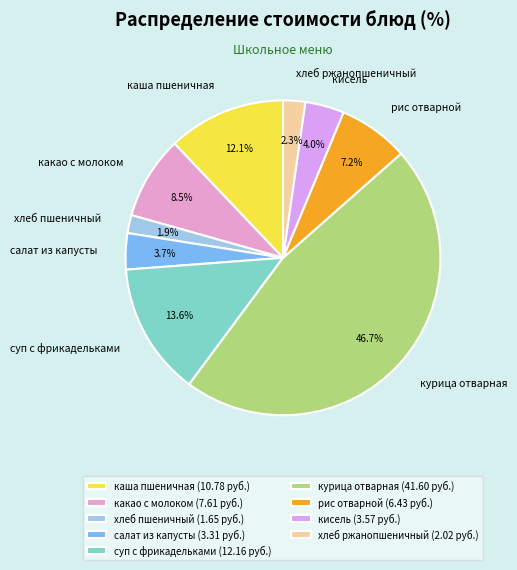

Is it true that курица отварная is 47% of the pie?

True